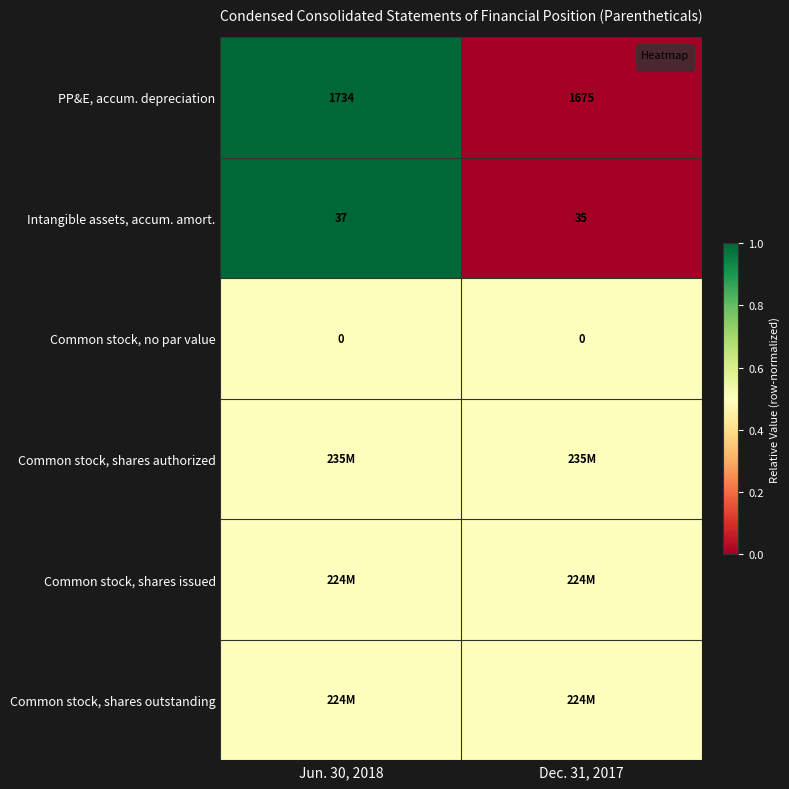

What is the difference between the highest and lowest values at Dec. 31, 2017?

0.5